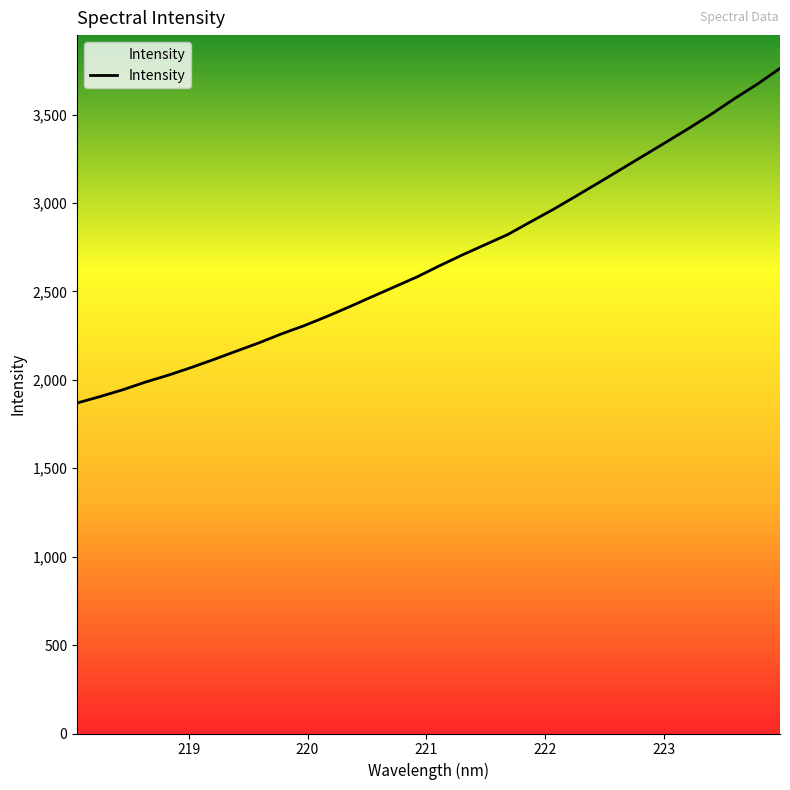

What is the smallest value displayed?

1869.0